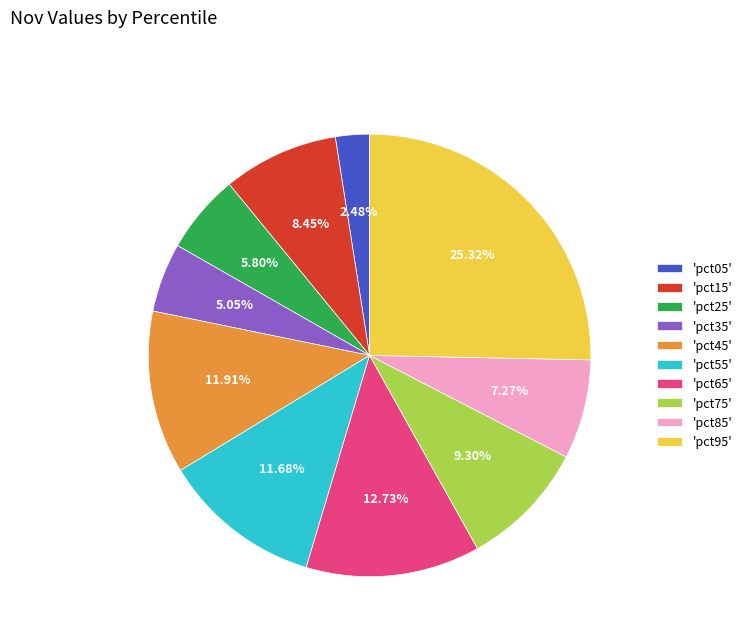

Is there a majority slice in this chart?

No